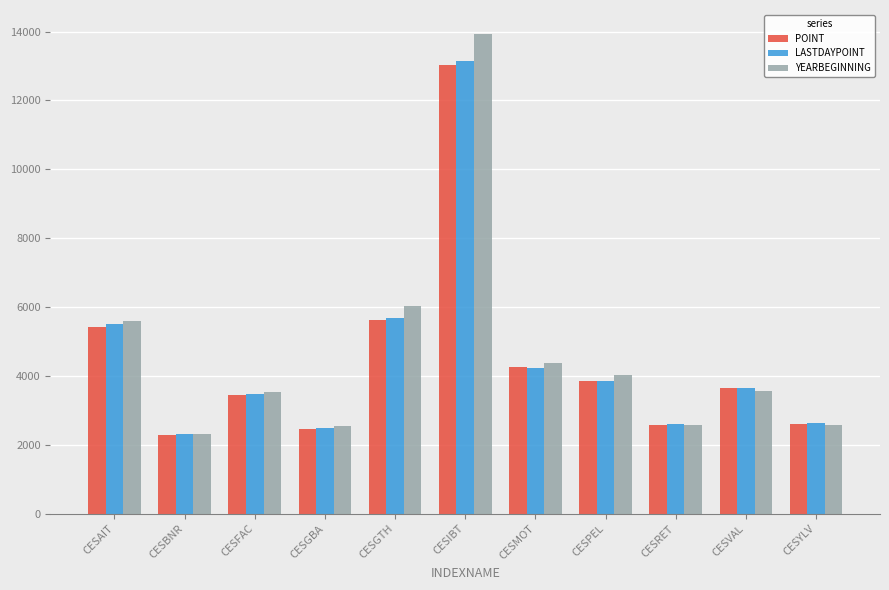

What is the label of the 8th bar from the right?

CESGBA